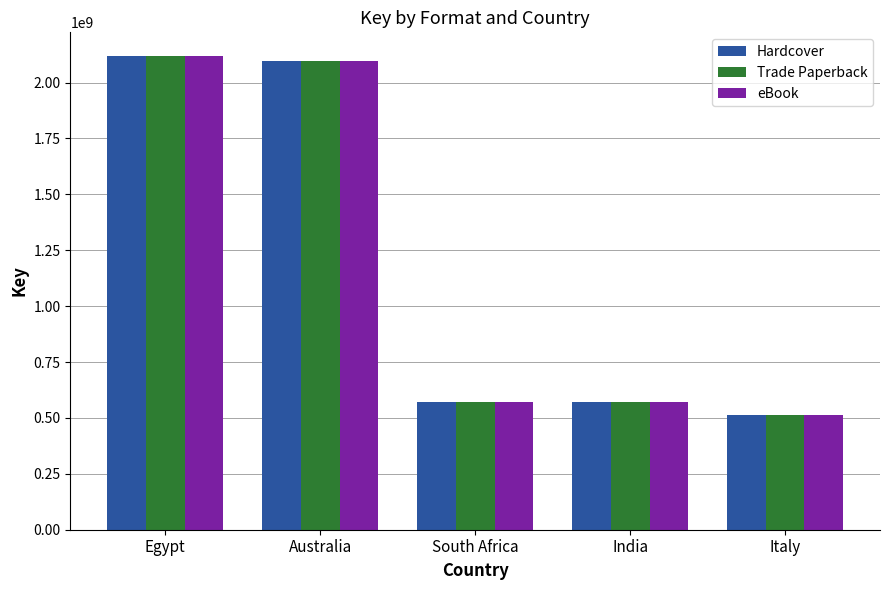

What is the label of the 4th bar from the right?

Australia